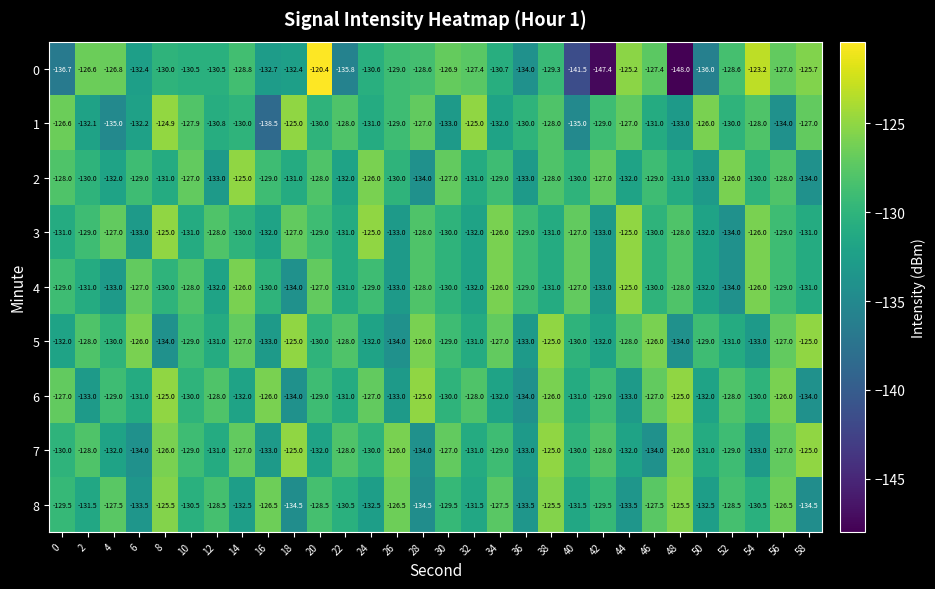

The 8 series shows -129.5 at 30. True or false?

True